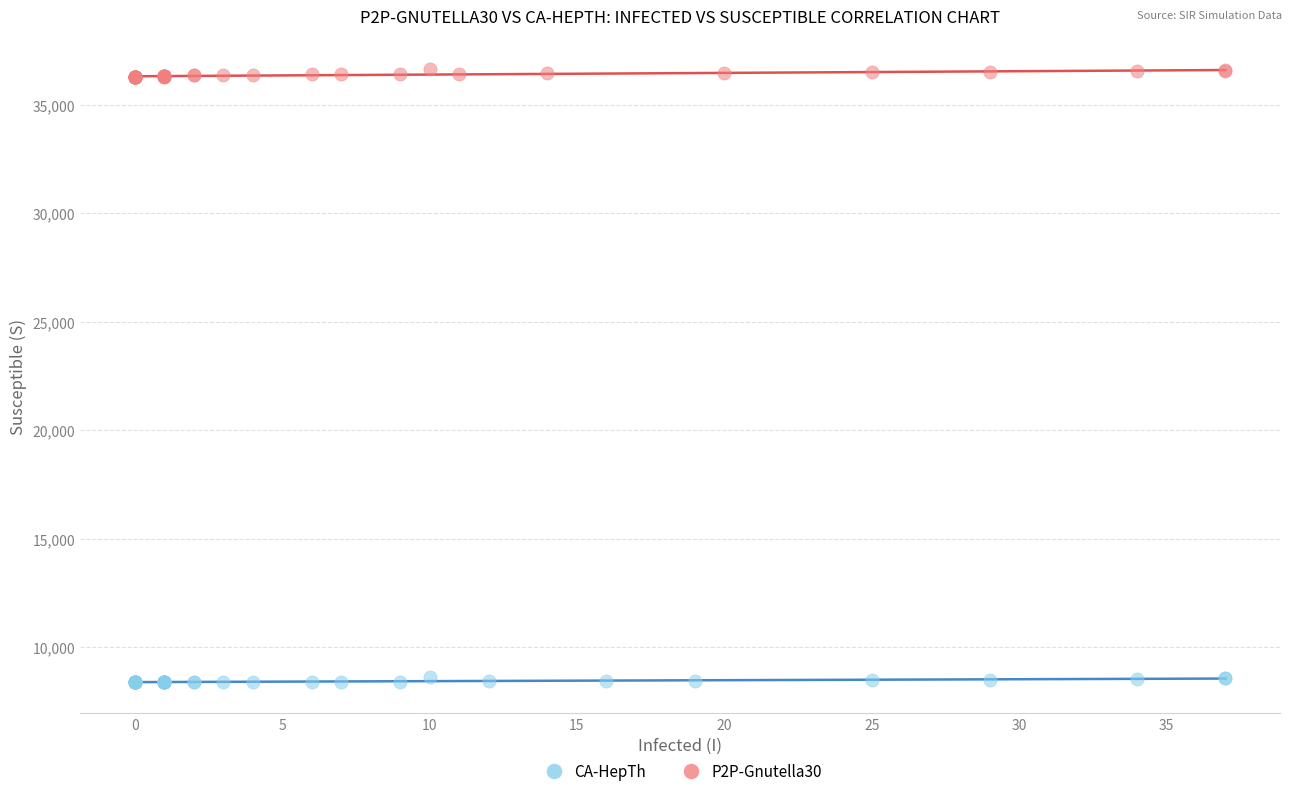

Which series has the widest spread of Y values?

P2P-Gnutella30